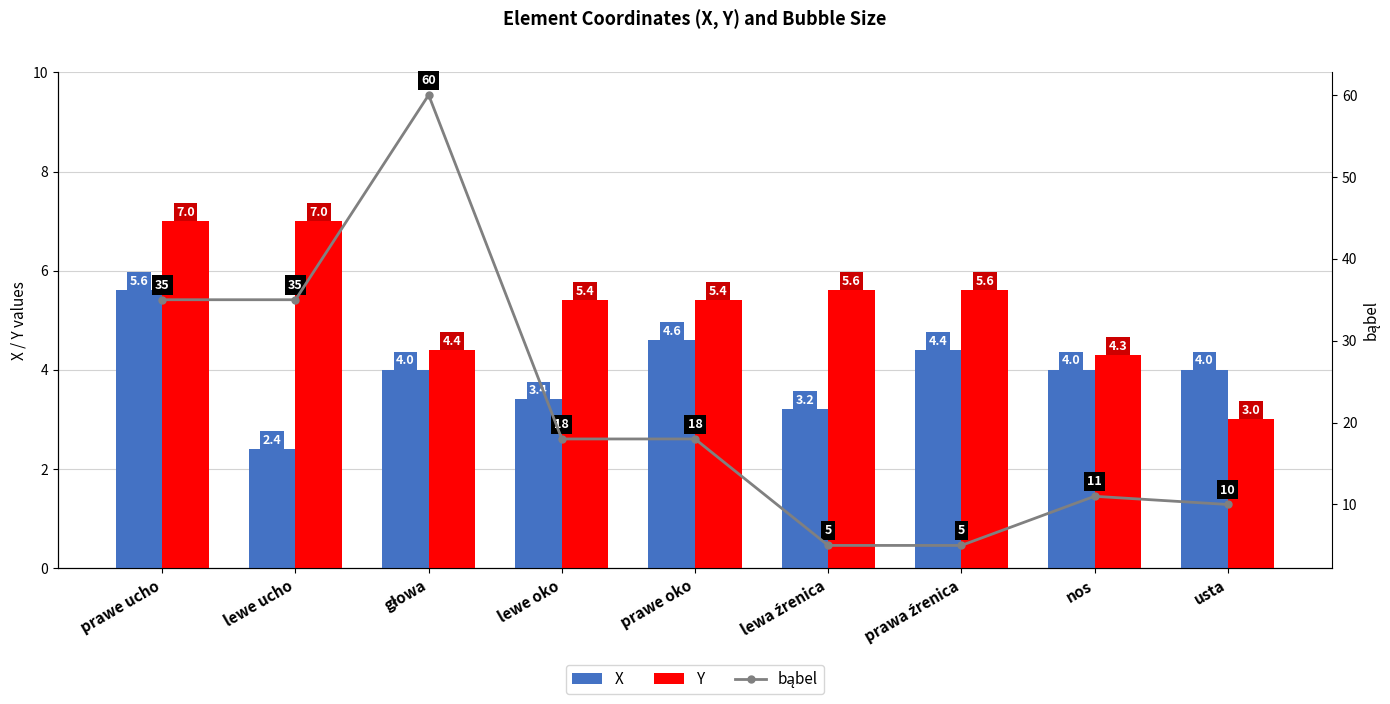

What value does the bąbel series have at lewa źrenica?

5.0